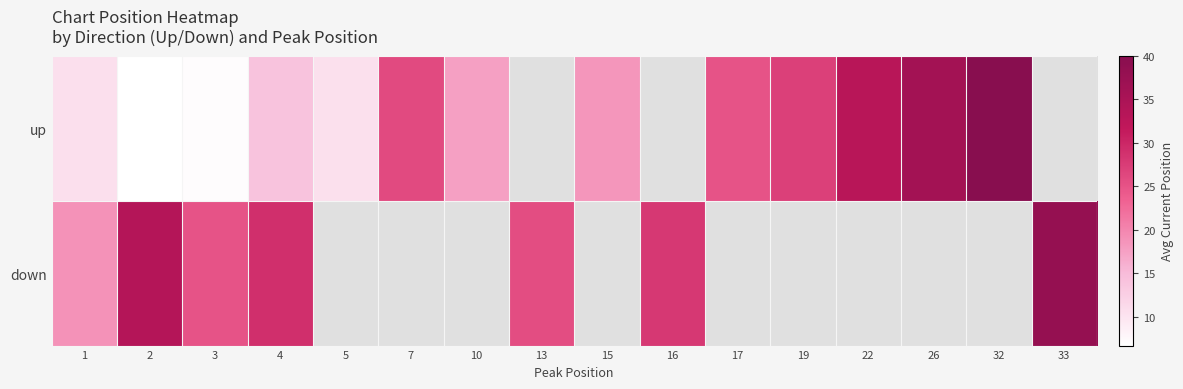

What is the minimum value for down?

18.8